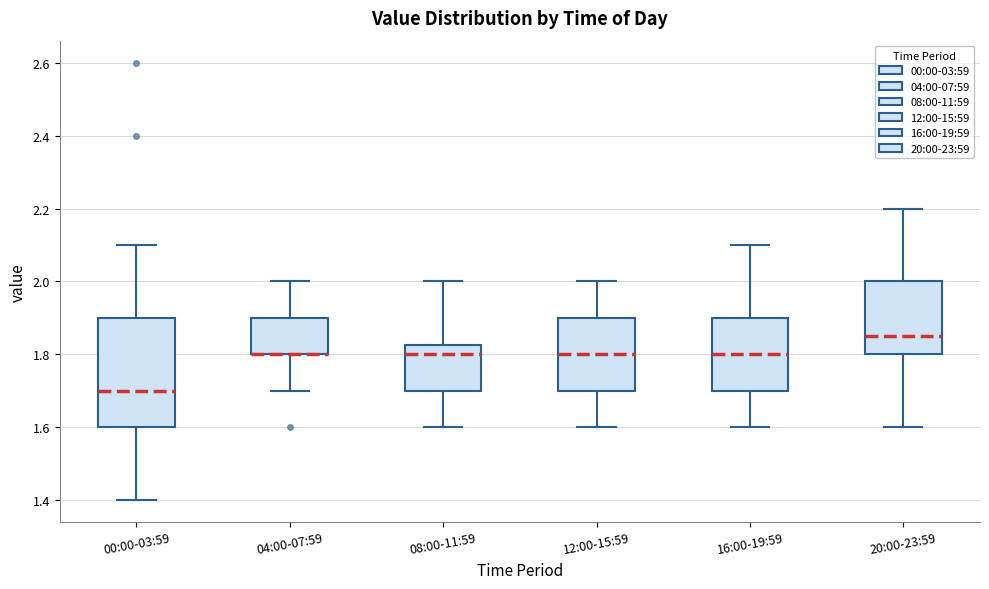

Comparing the boxes themselves (not the whiskers), which one is the tallest?

00:00-03:59